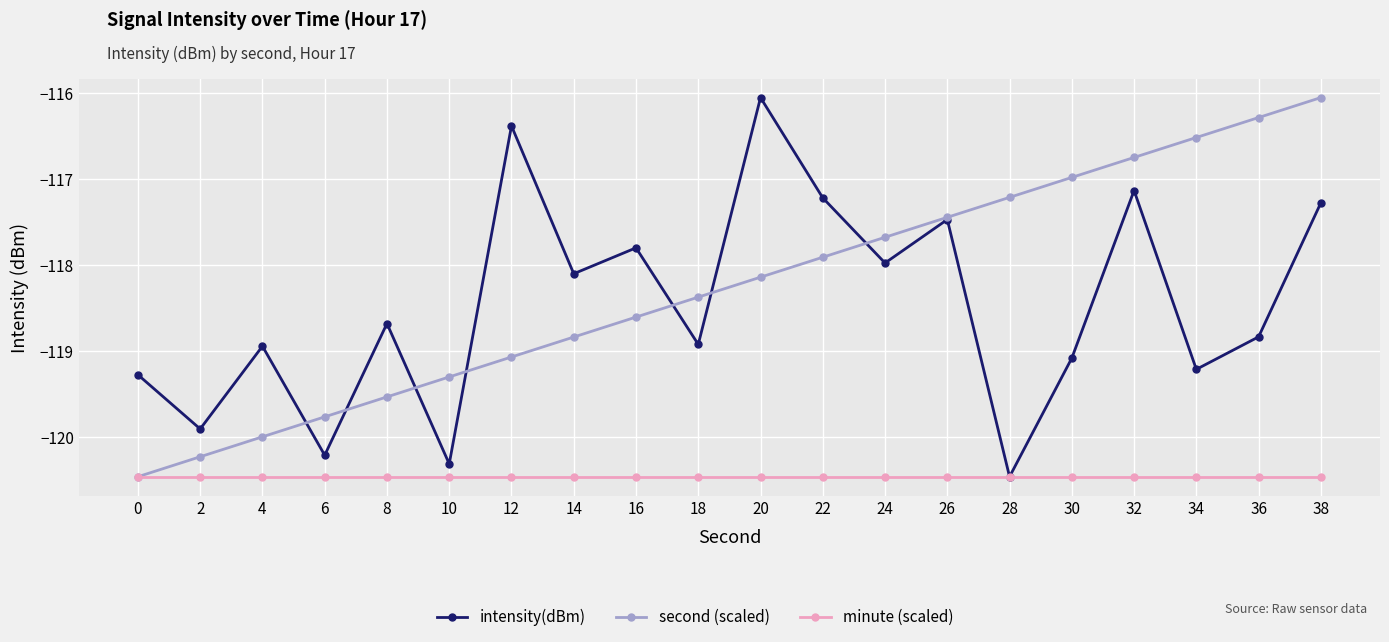

The intensity(dBm) series shows -68.9 at 24. True or false?

False